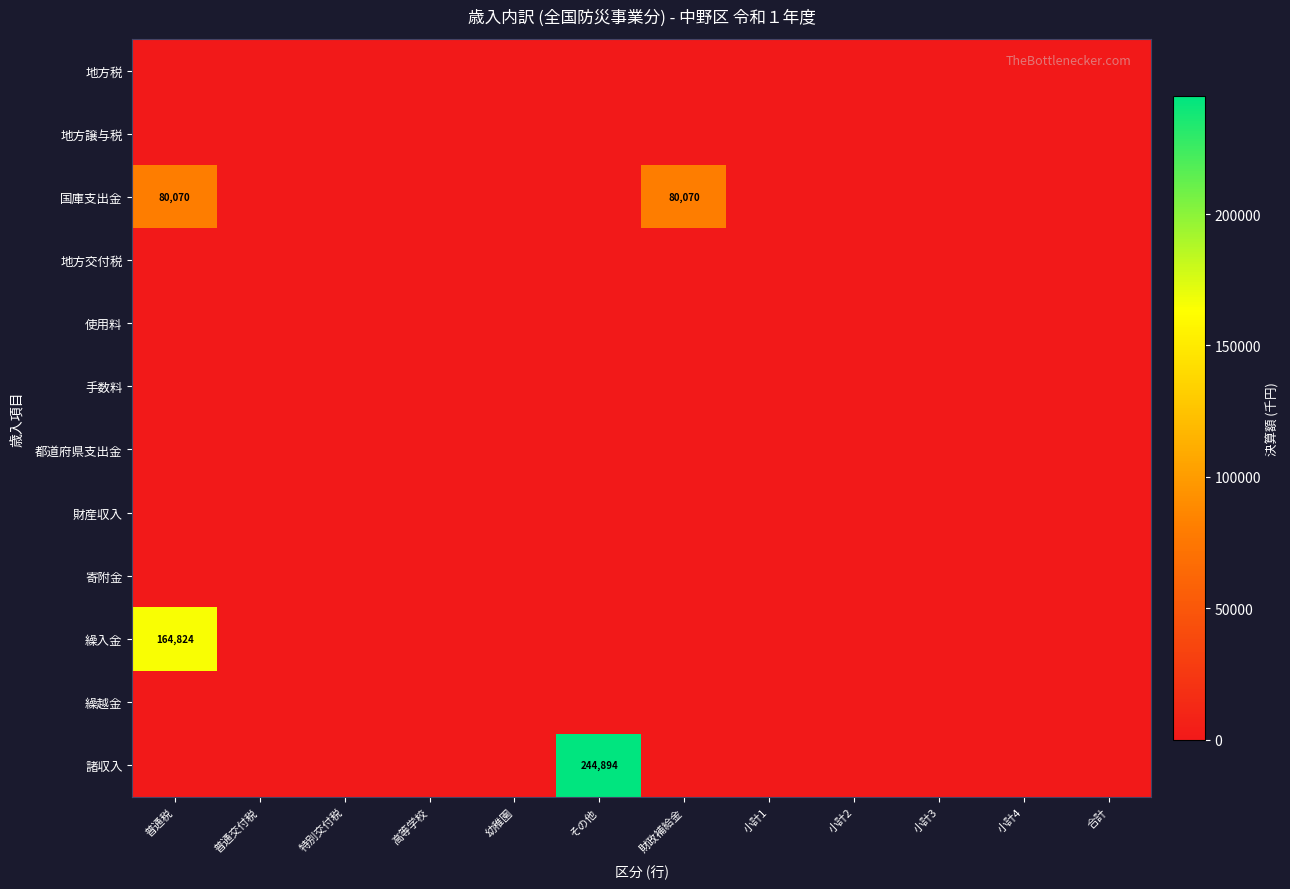

Which category has the lowest value across all series?

普通税